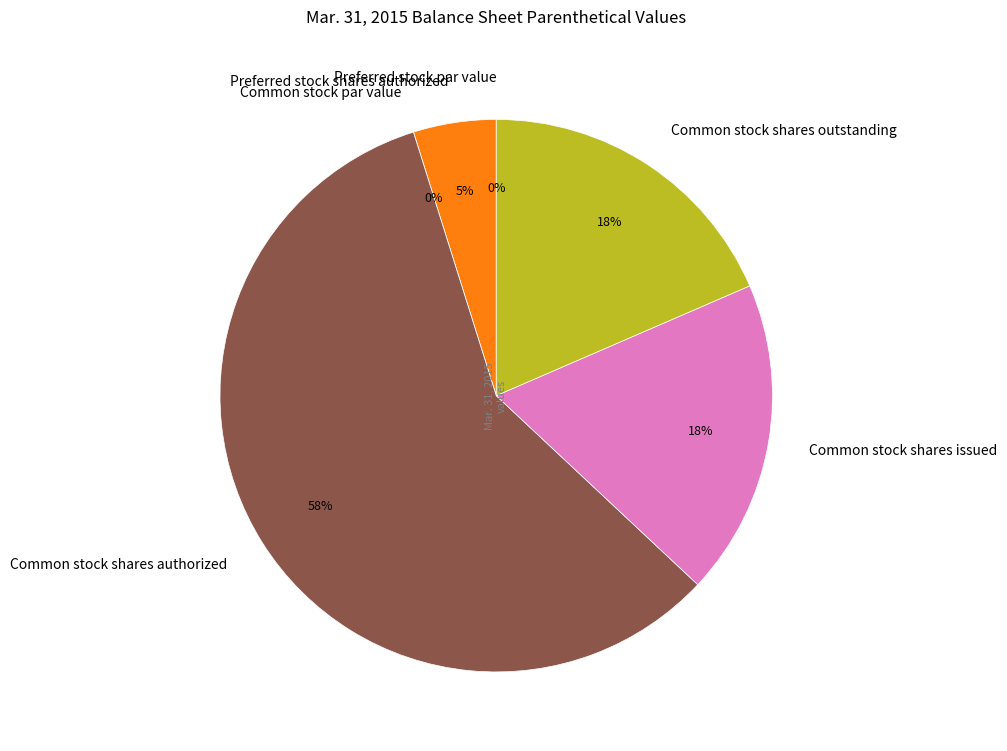

Between Preferred stock shares authorized and Preferred stock shares outstanding, which is larger?

Preferred stock shares authorized